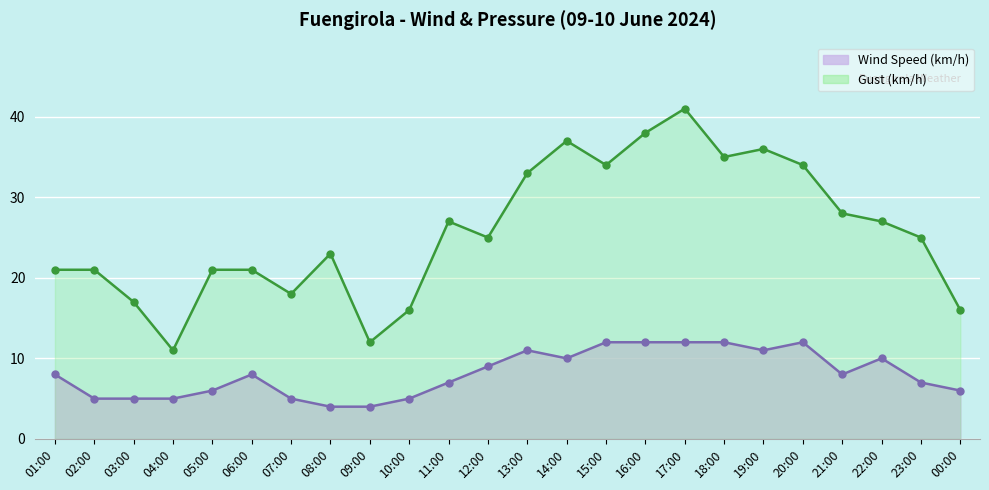

True or false: Gust (km/h) and Wind Speed (km/h) cross at least once.

False